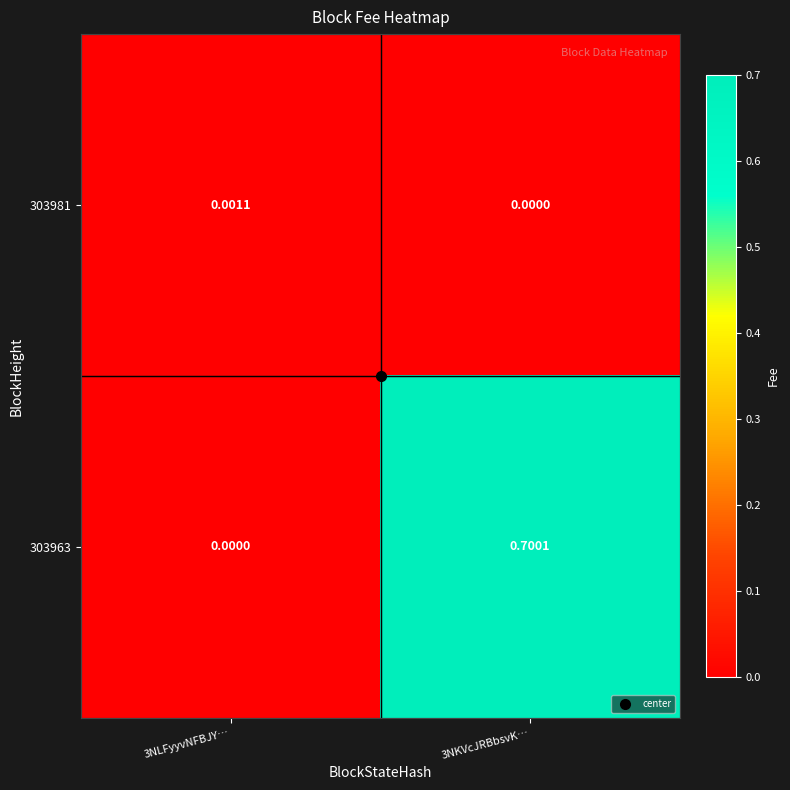

List the series in order of their overall mean, lowest first.

303981, 303963